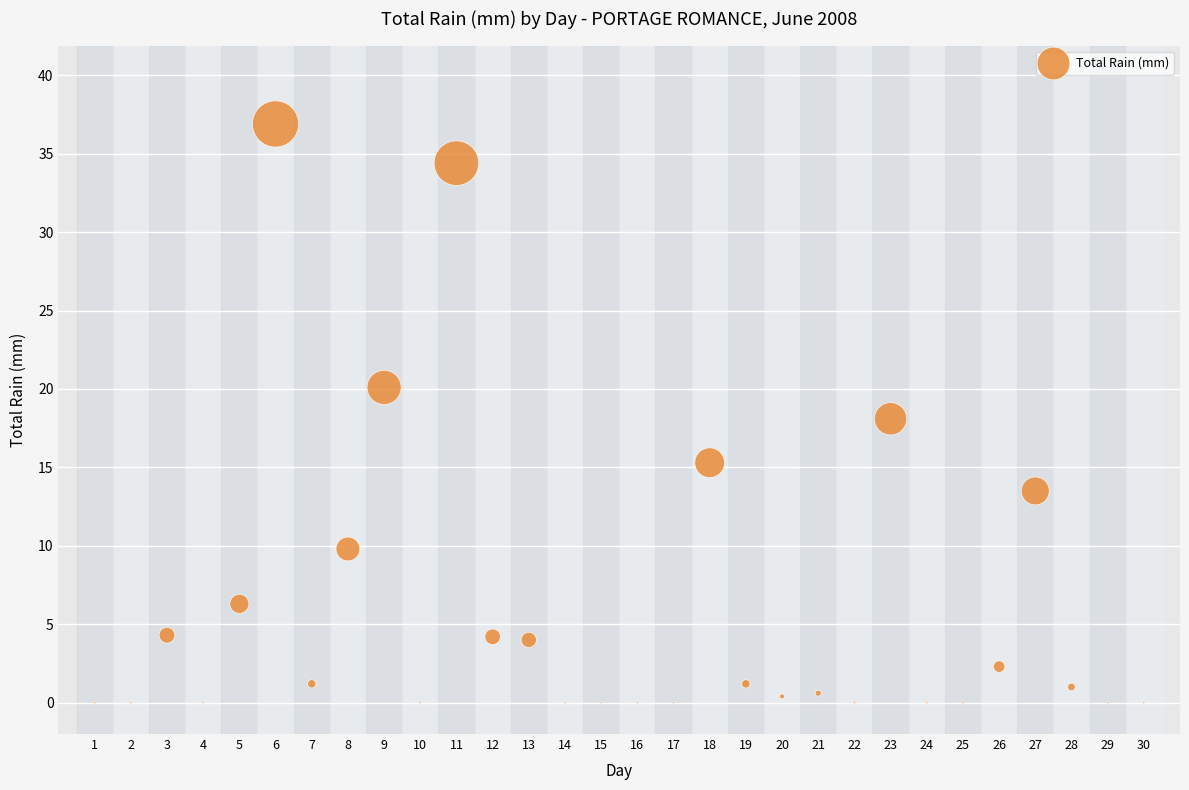

What is the range of X values (max minus min)?

29.0